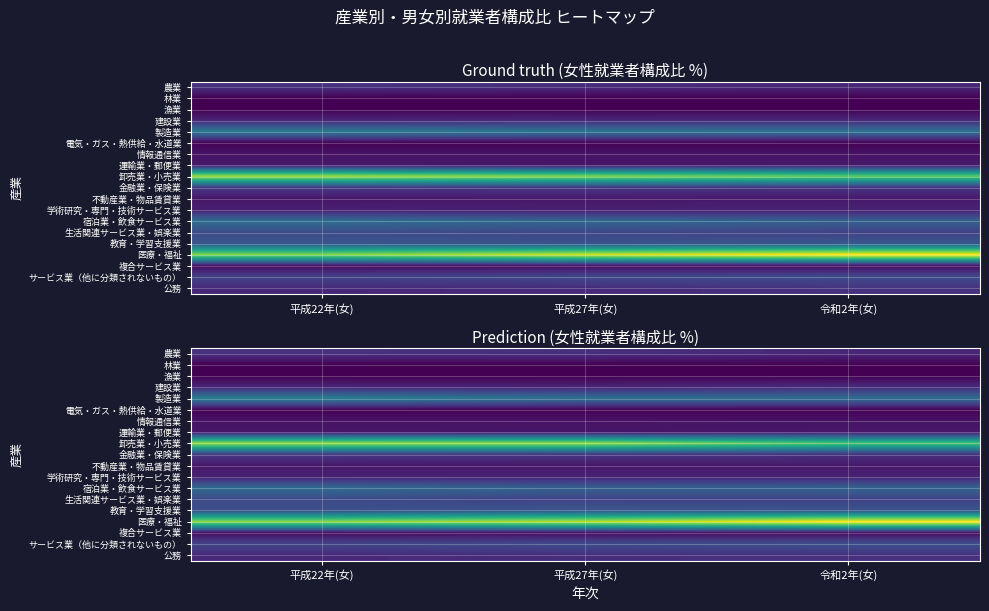

At which category is the sum across all series the highest?

平成22年(女)